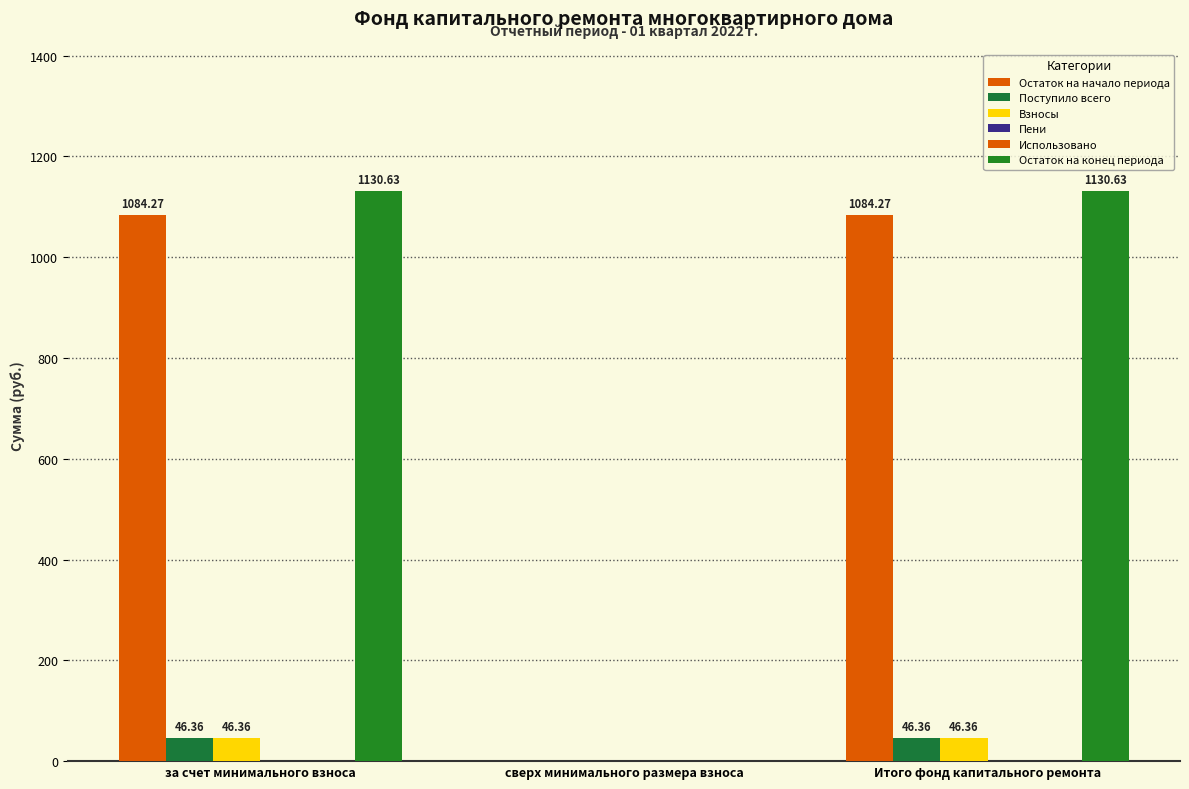

Where is Остаток на конец периода nearest to the value 565?

сверх минимального размера взноса